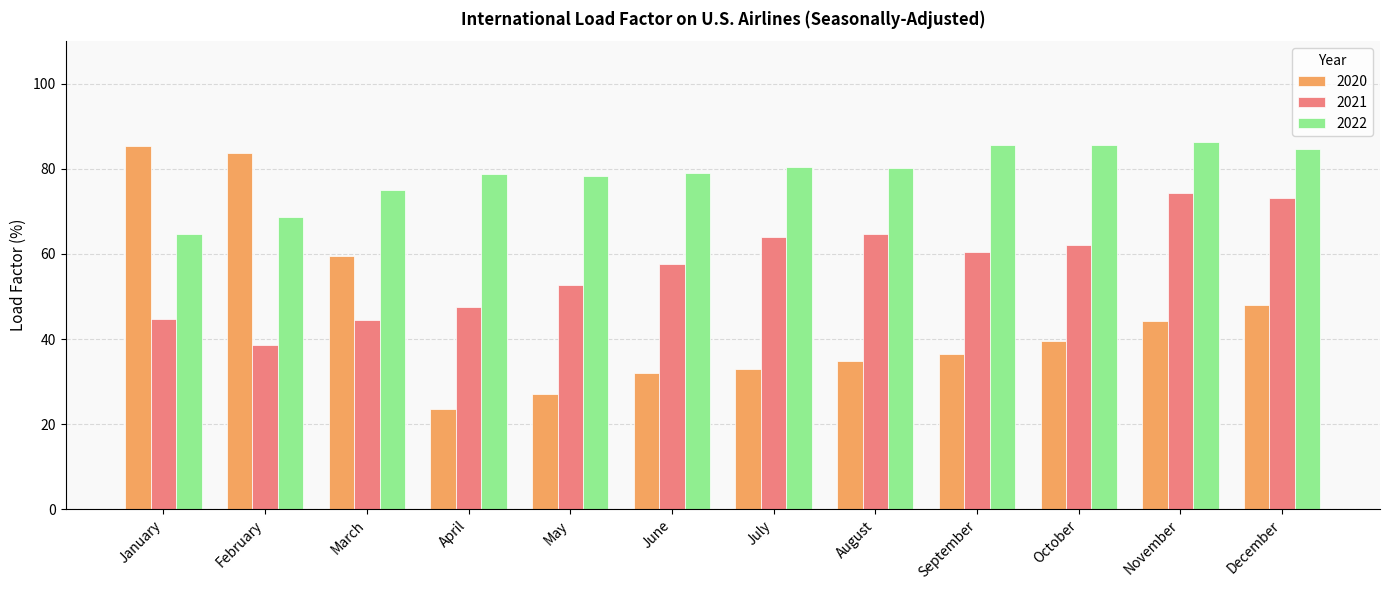

At which label does 2021 reach its peak?

November